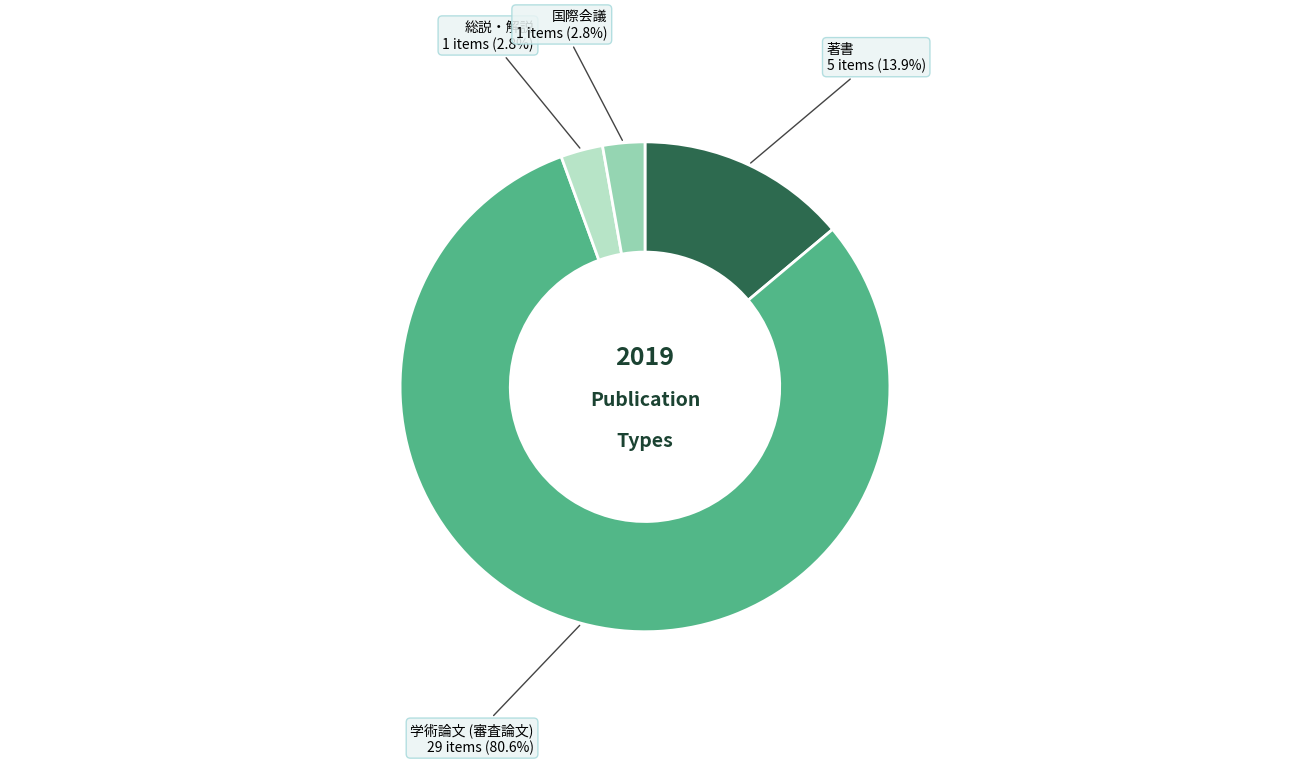

Does any single category account for the majority?

Yes